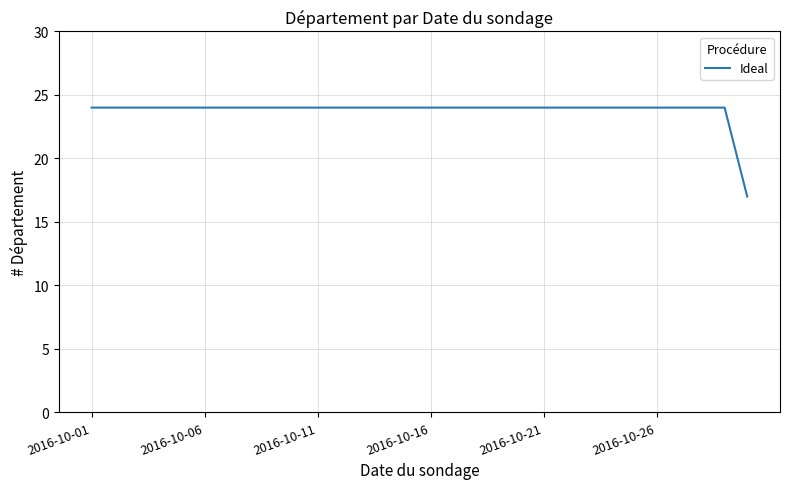

How many lines are shown in the chart?

1